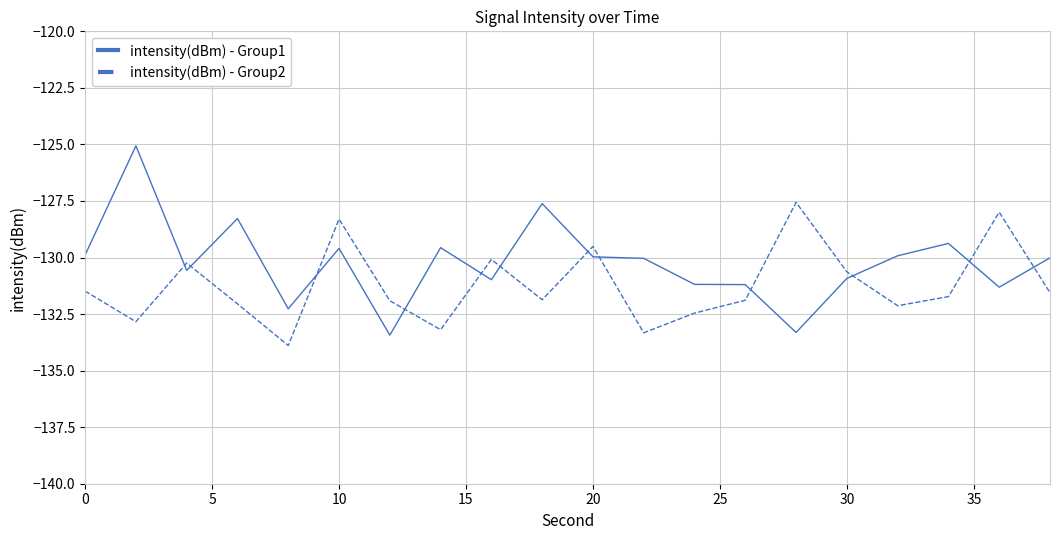

Which series ends up on top after the final intersection of intensity(dBm) - Group2 and intensity(dBm) - Group1?

intensity(dBm) - Group1